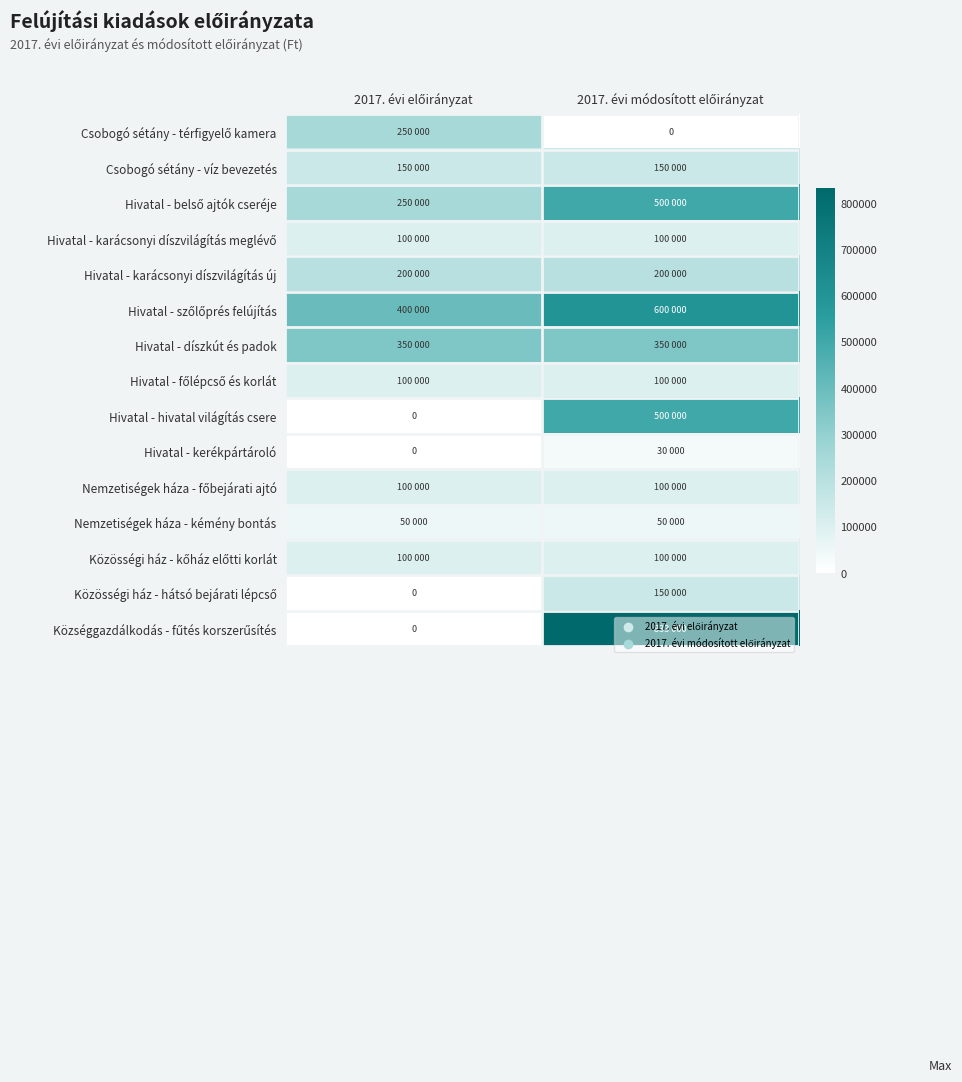

At how many categories does at least one series exceed 375523?

2